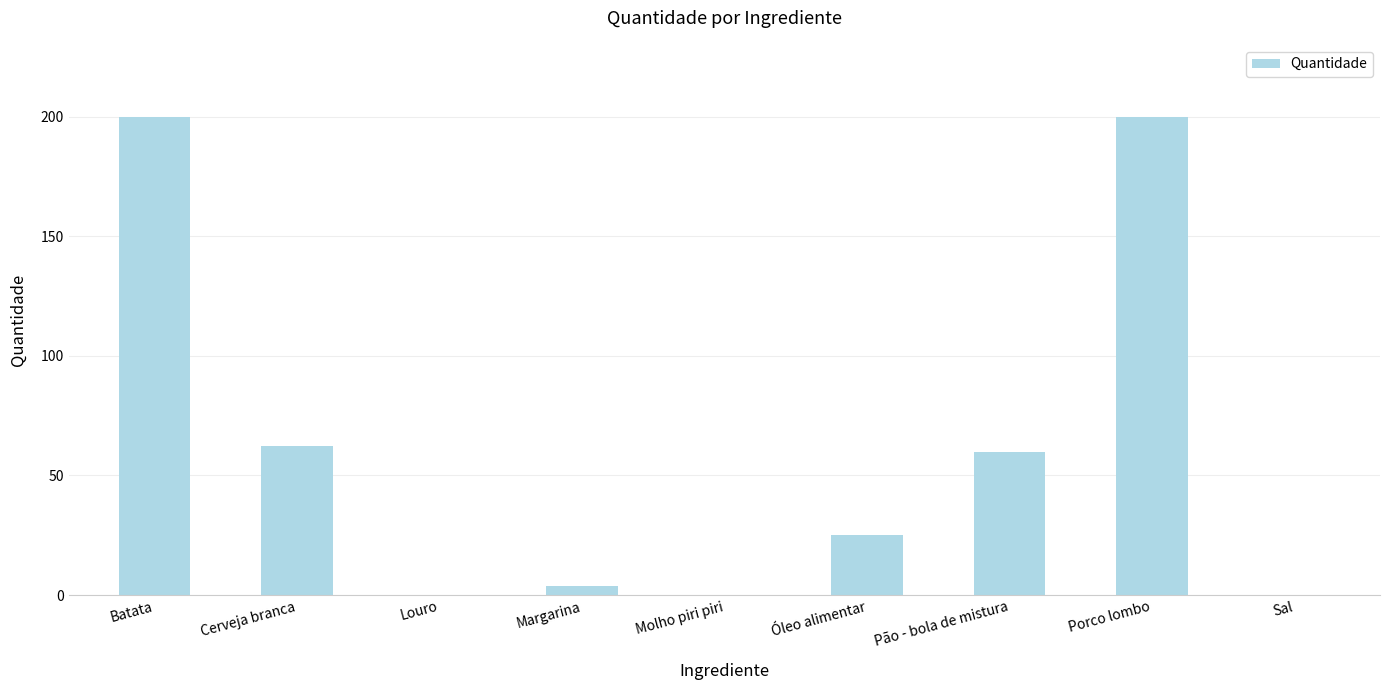

What is the average value?

61.3